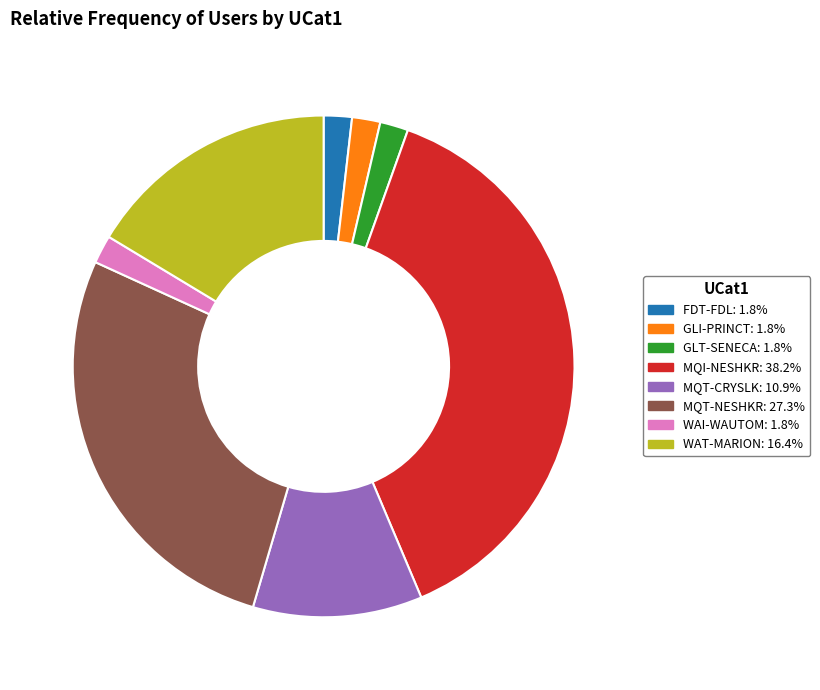

Is there any slice that represents more than half of the pie?

No